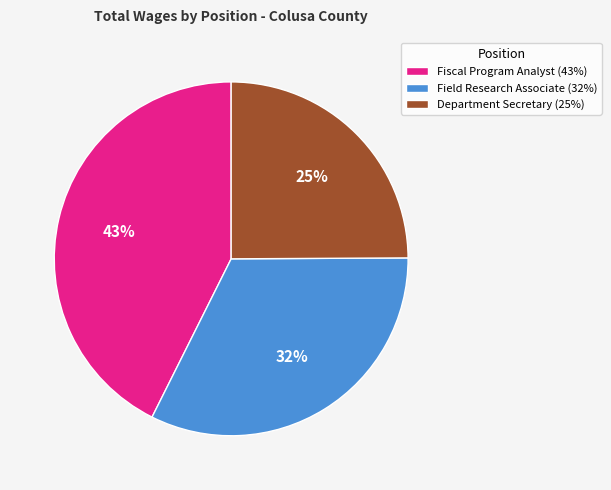

Do Fiscal Program Analyst (43%) and Field Research Associate (32%) together represent more than half of the pie?

Yes